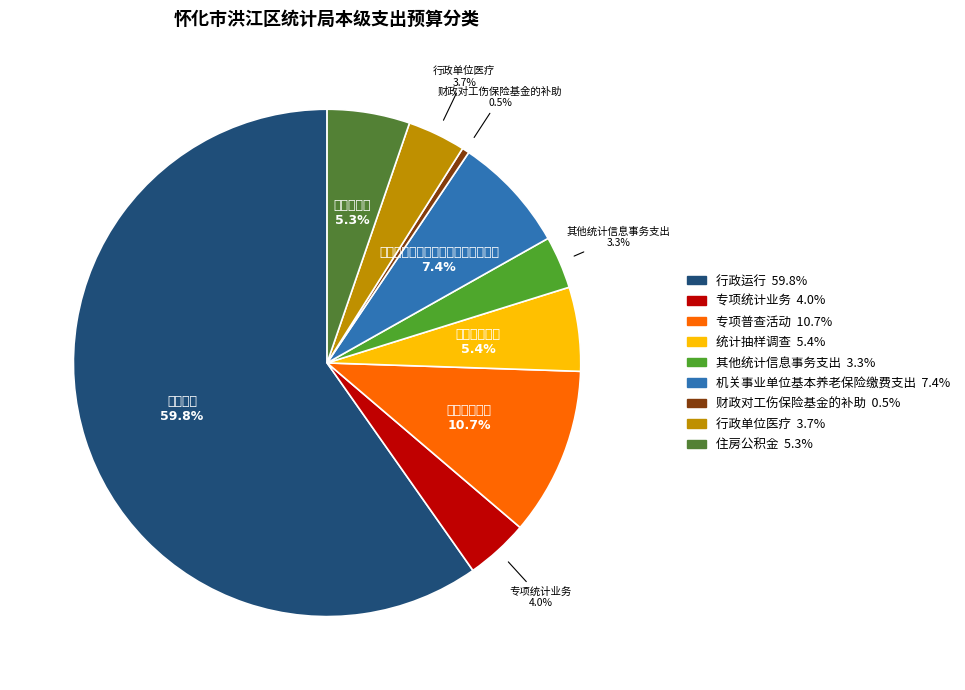

Do 行政单位医疗 and 行政运行 together represent more than half of the pie?

Yes